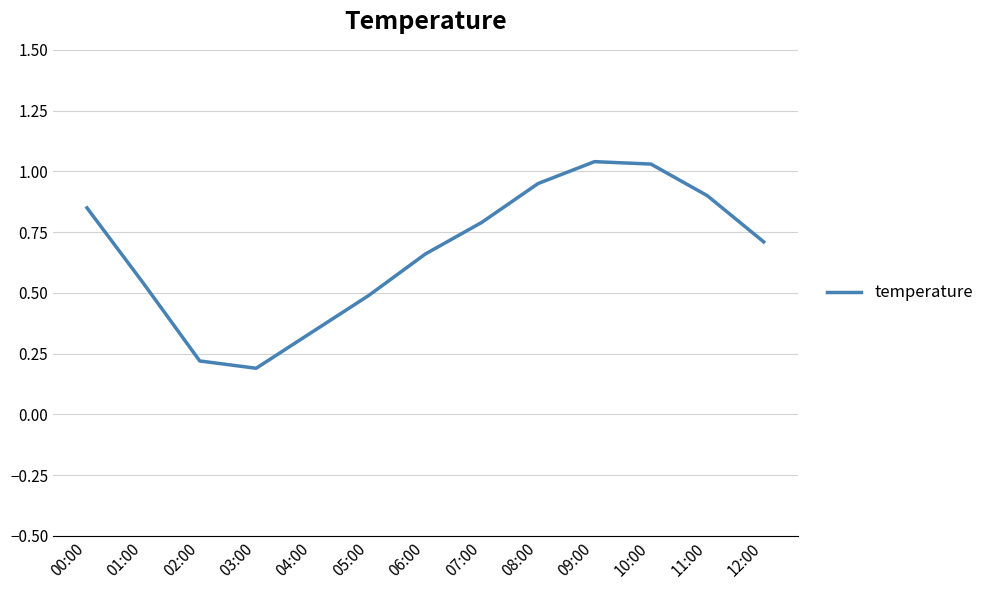

Which has a higher value, 07:00 or 12:00?

07:00